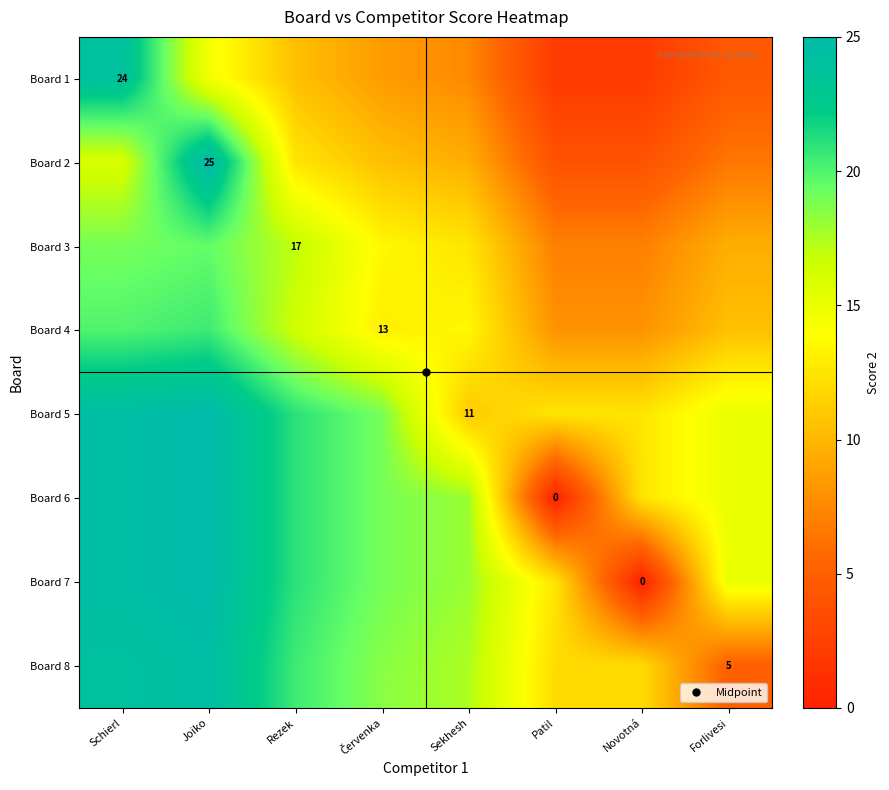

At how many categories does at least one series exceed 14?

6